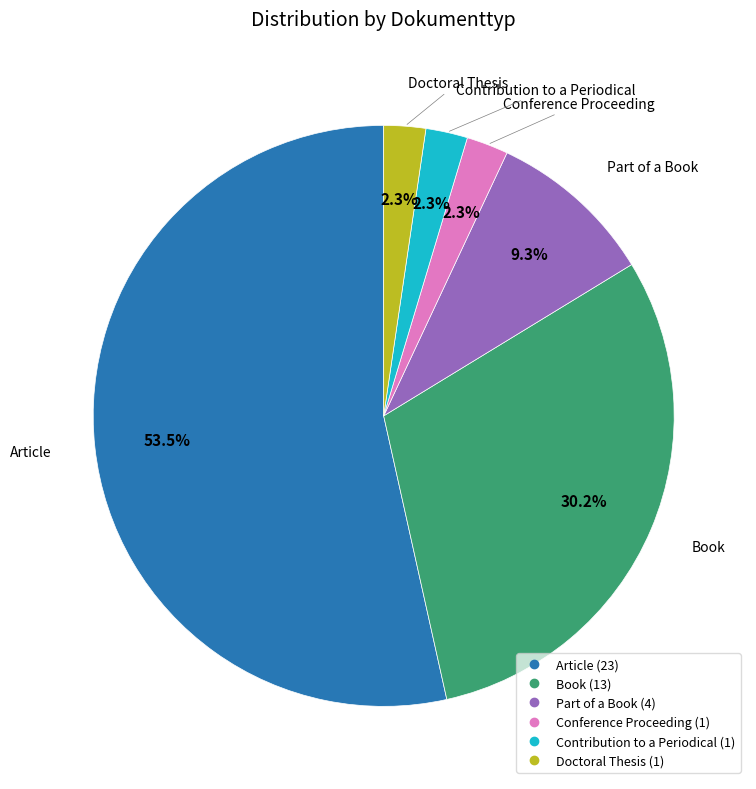

How many segments does this pie chart have?

6